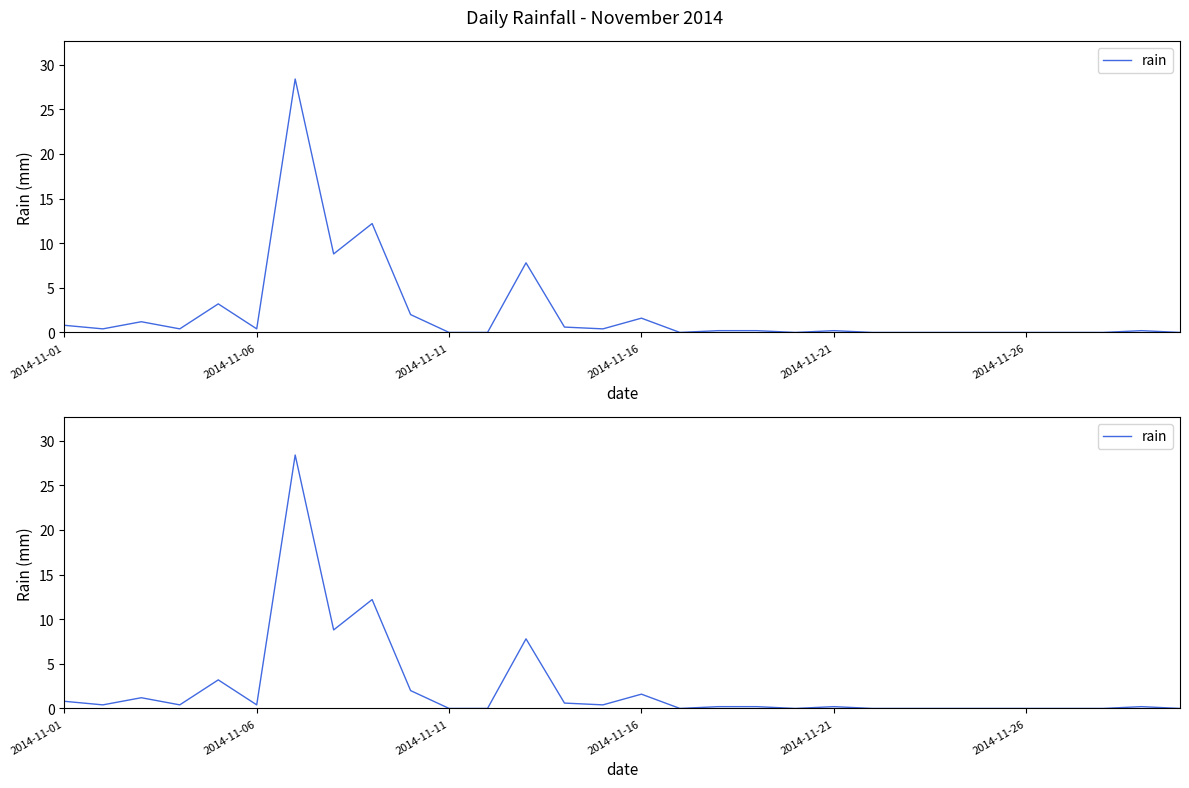

What is the value of the 15th point from the left?

0.4